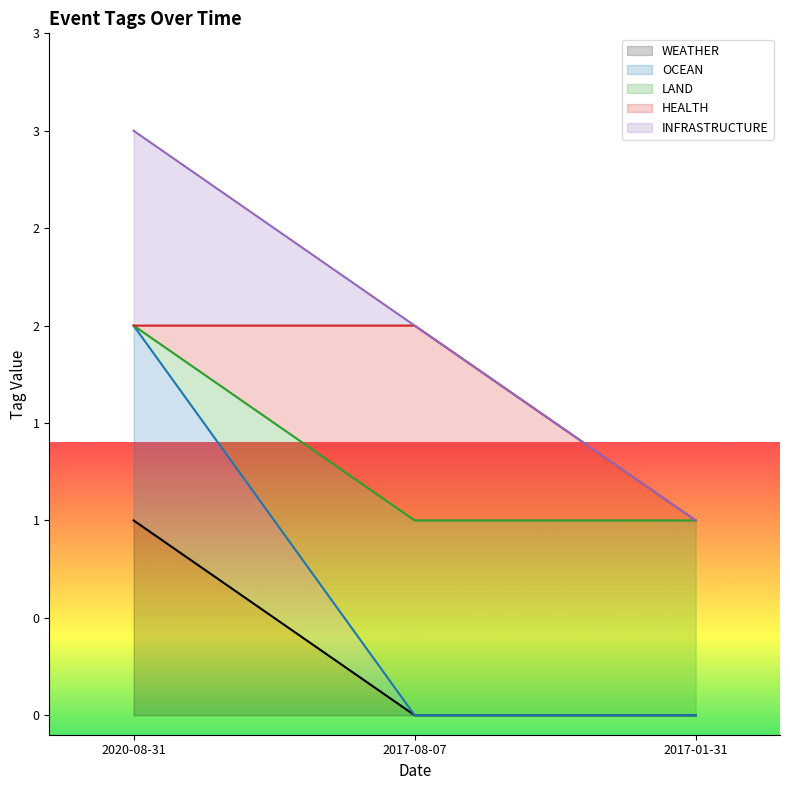

What is the label of the 2nd point from the left?

2017-08-07